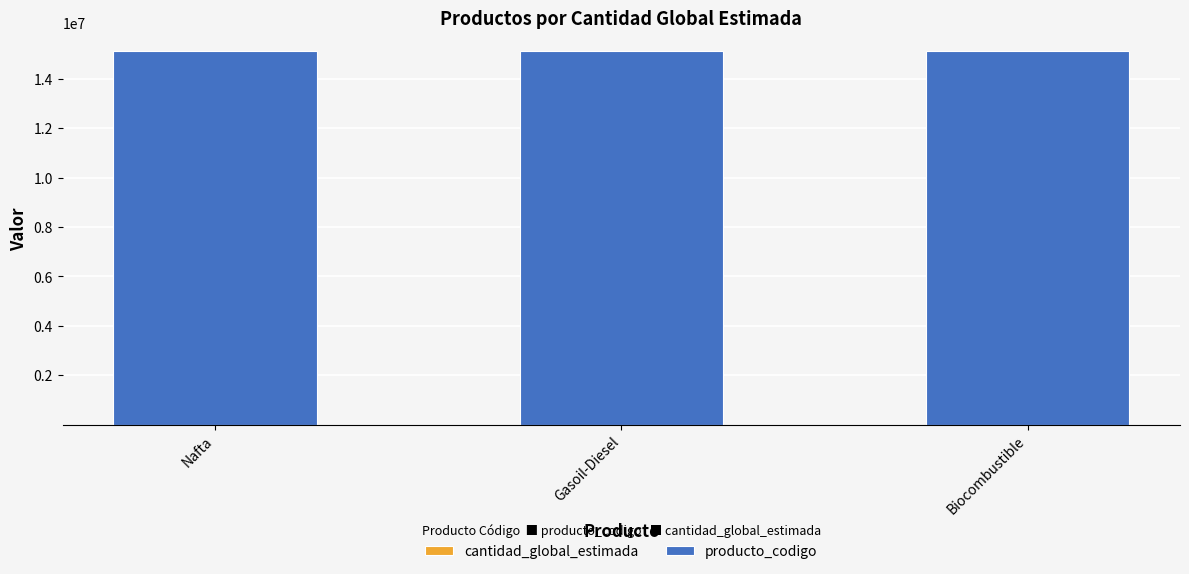

Are the bars grouped side by side (vs. stacked)?

No